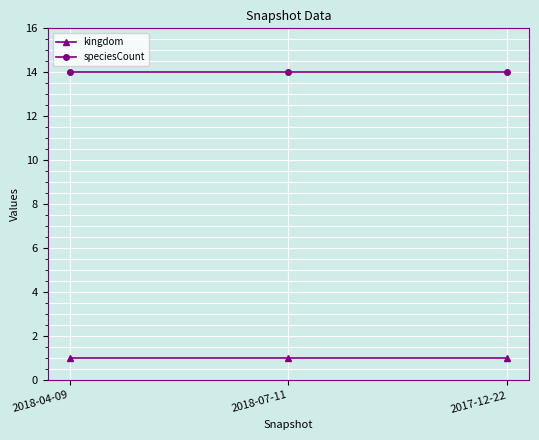

What is the difference between the highest and lowest values at 2018-07-11?

13